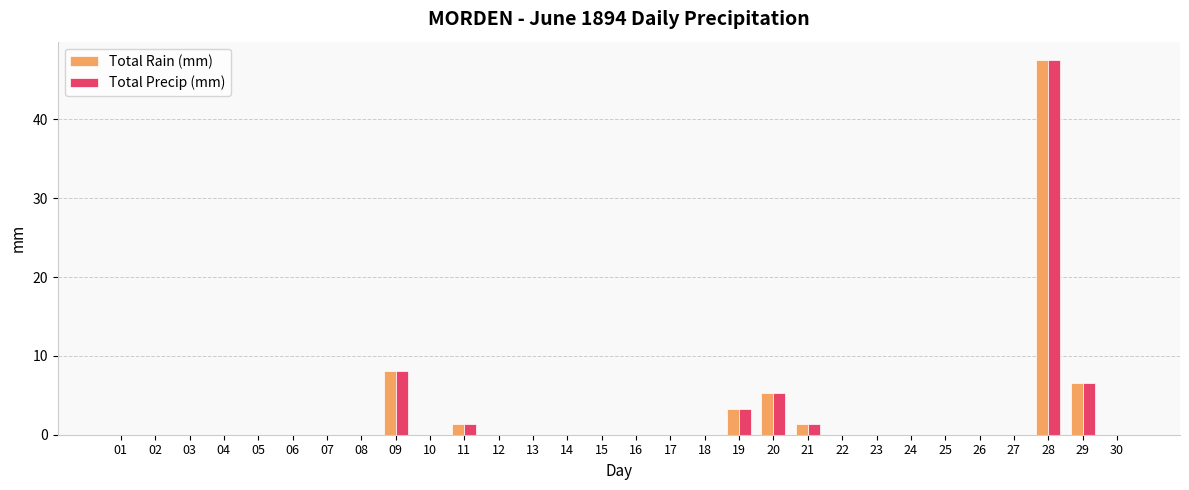

What is the greatest value displayed?

47.5